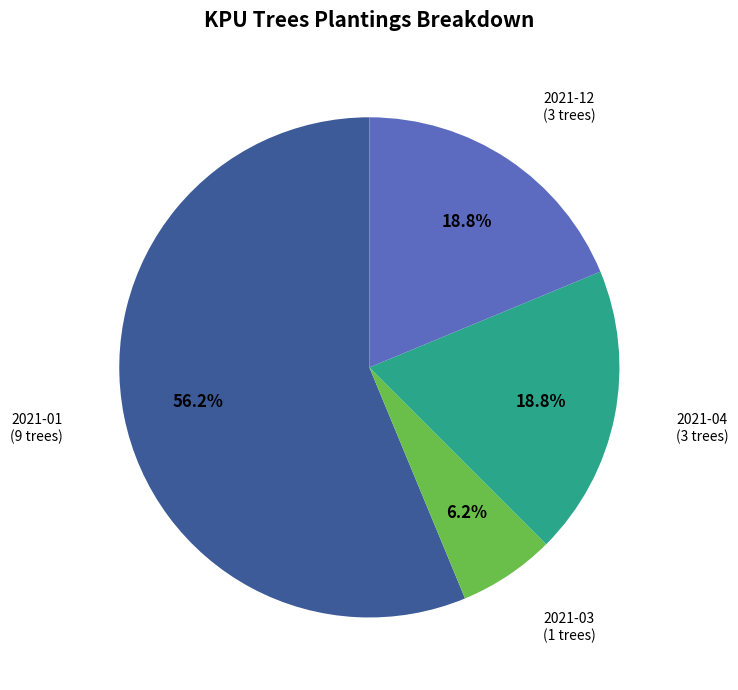

Does any single category account for the majority?

Yes